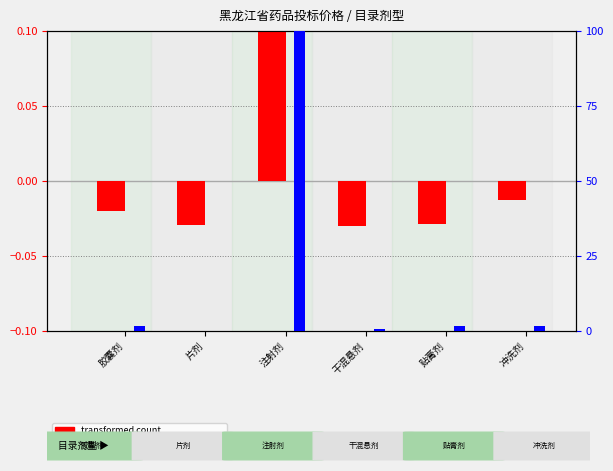

The percentile rank within the sample series shows 1.7 at 贴膏剂. True or false?

True